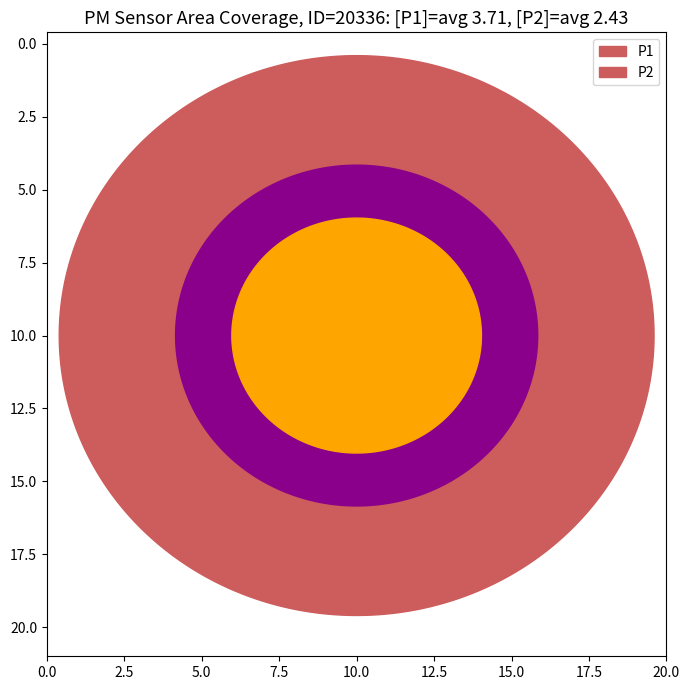

Reading left to right, transcribe all the data shown in this chart.

P1: 3.3	5.3	5.0	5.2	4.2	4.3	3.9	4.4	4.3	3.5	3.1	3.1	3.2	2.4	3.1	3.8	3.6	3.3	2.6	3.9
P2: 2.5	2.6	2.6	2.4	2.5	2.5	2.6	2.6	2.5	2.1	2.1	2.2	2.4	2.2	2.3	2.4	2.8	2.2	2.3	2.6